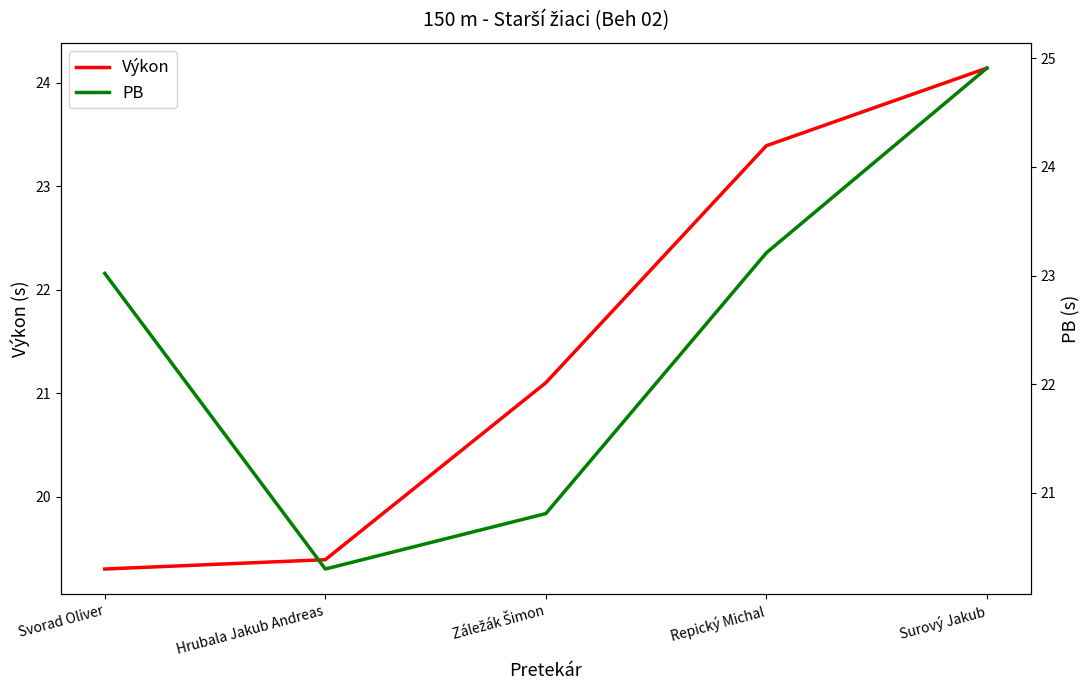

True or false: PB has more than 0 points higher than both neighbors.

False